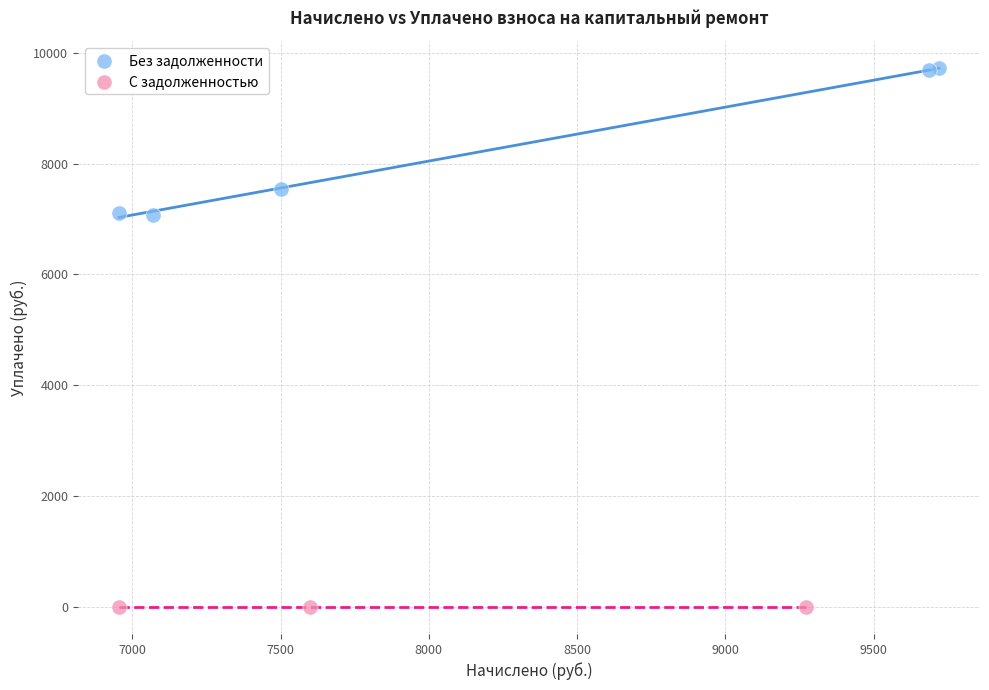

Which series contains the highest Y value?

Без задолженности